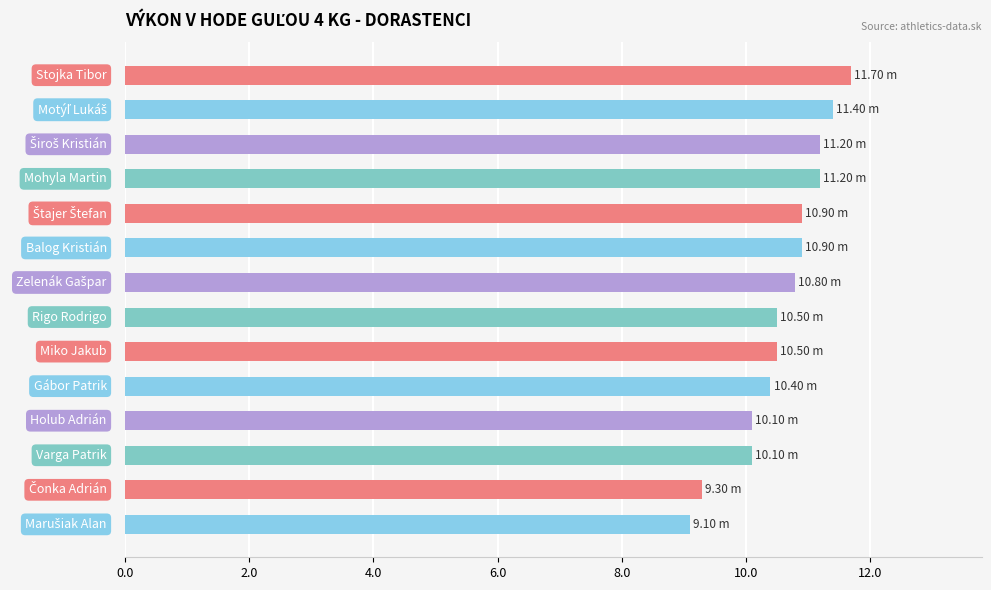

What is the difference between the maximum and minimum values?

2.6